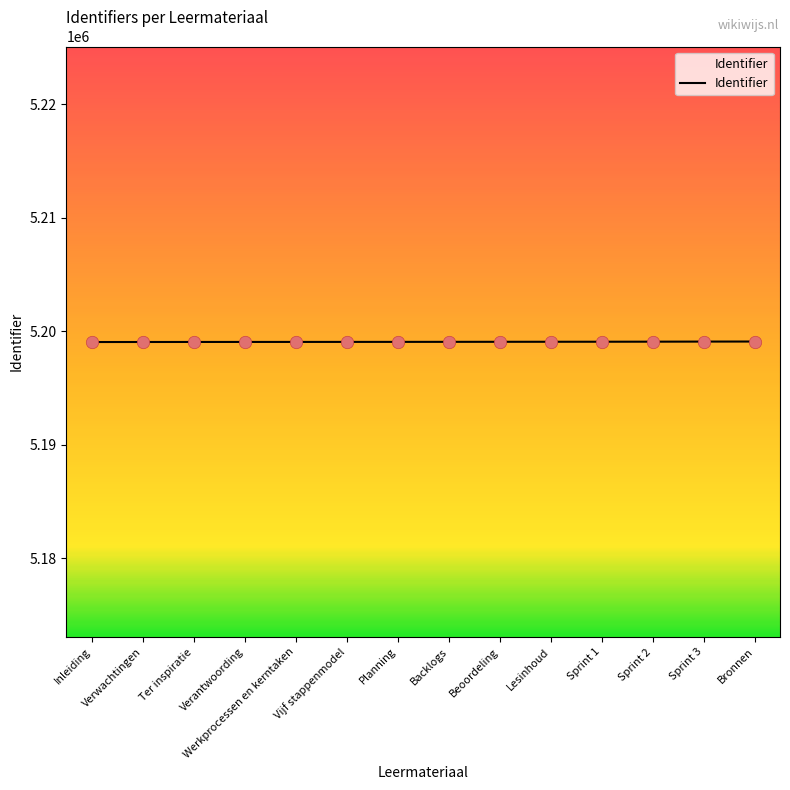

What is the ratio of the value at Sprint 1 to the value at Verwachtingen?

1.0